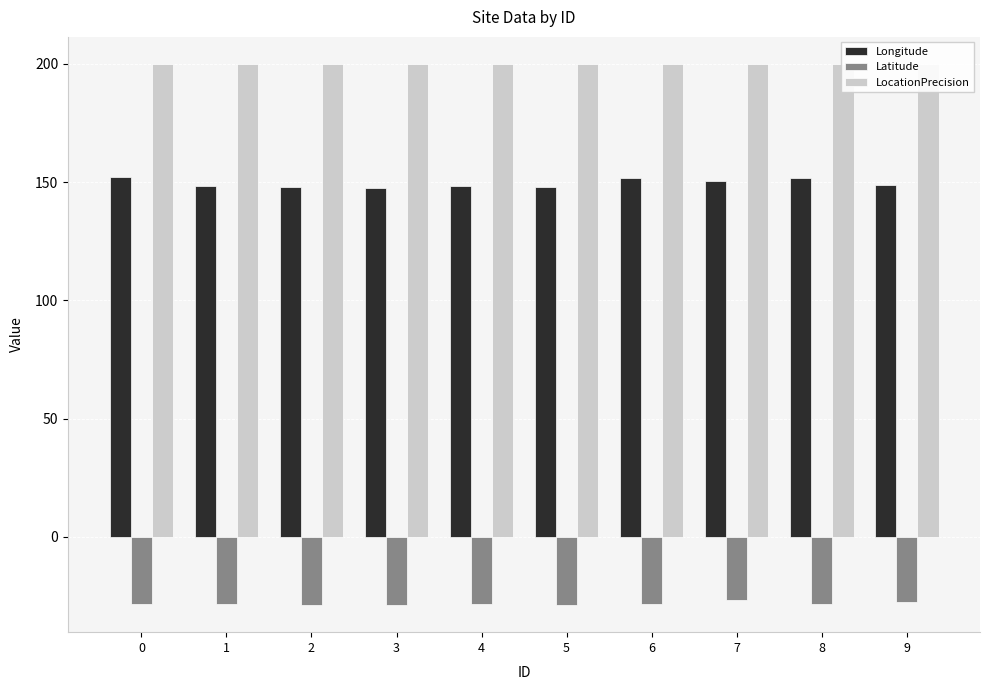

Which has a higher value, 7 or 5?

7